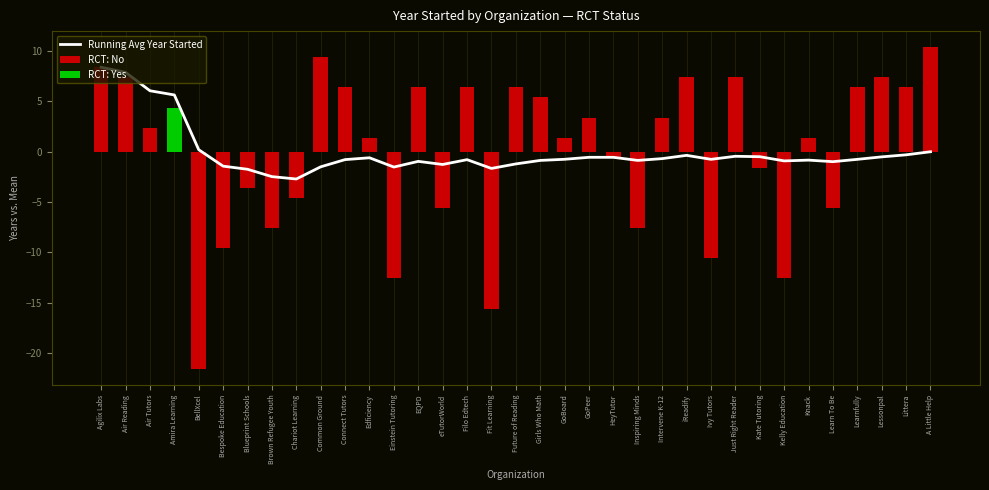

What is the approximate value at Common Ground?

-1.5